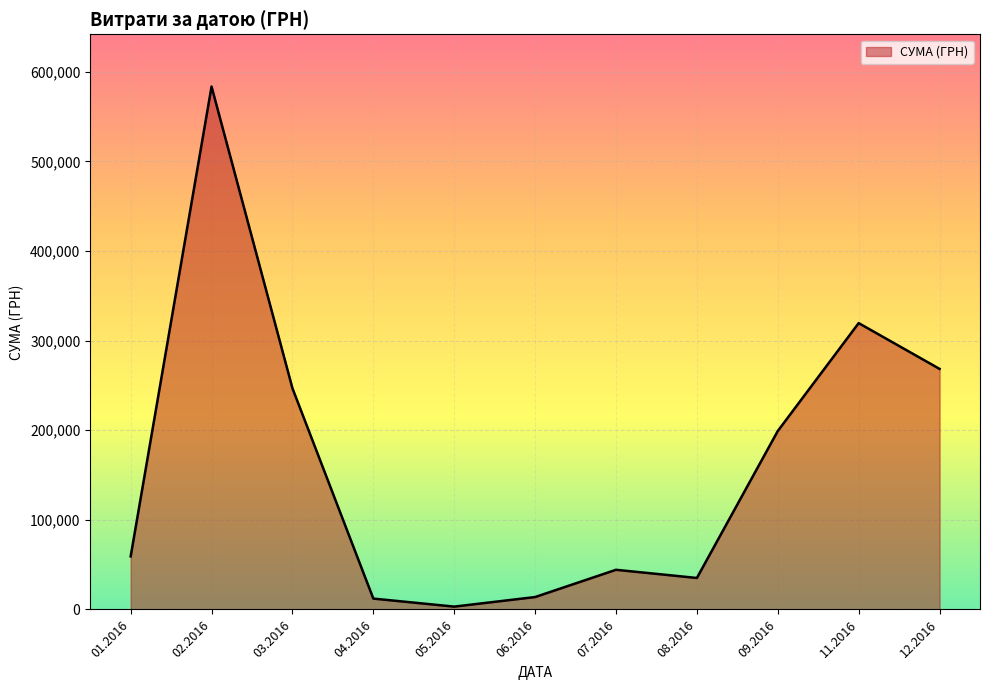

How many interior local valleys (lower than both neighbors) does the data have?

2